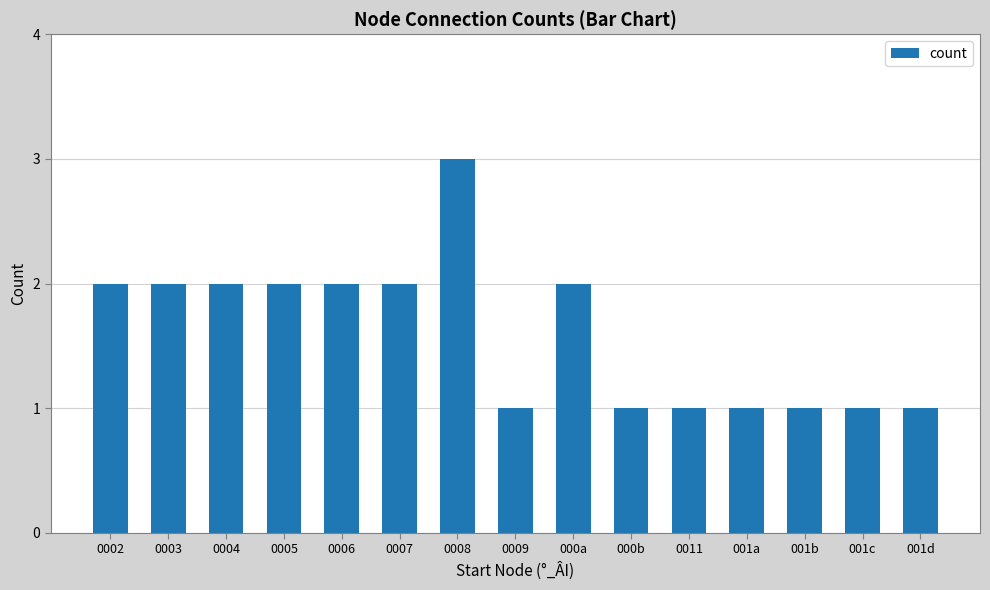

Reading left to right, what are all the values shown in this chart?

2	2	2	2	2	2	3	1	2	1	1	1	1	1	1